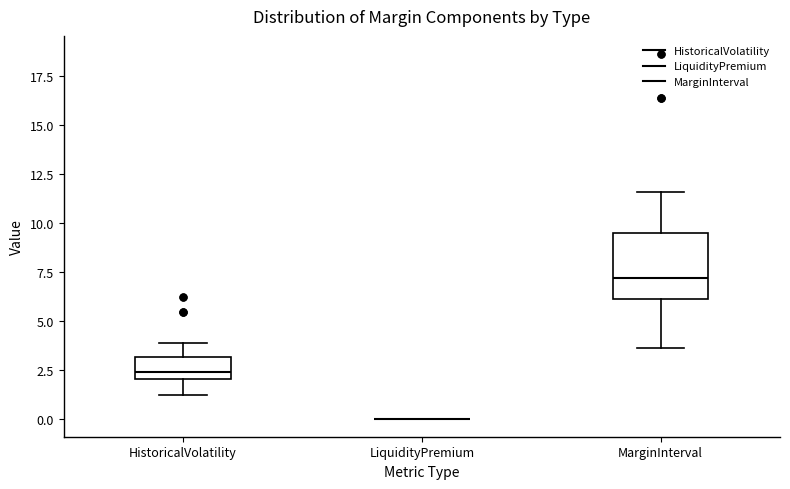

Which box is the tallest, from its lower edge to its upper edge?

MarginInterval